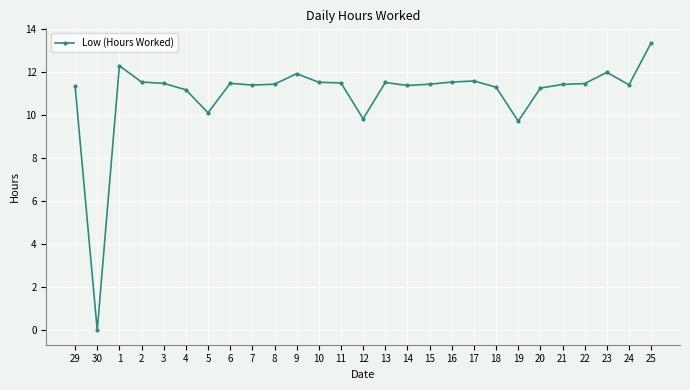

What is the ratio of the value at 15 to the value at 7?

1.0